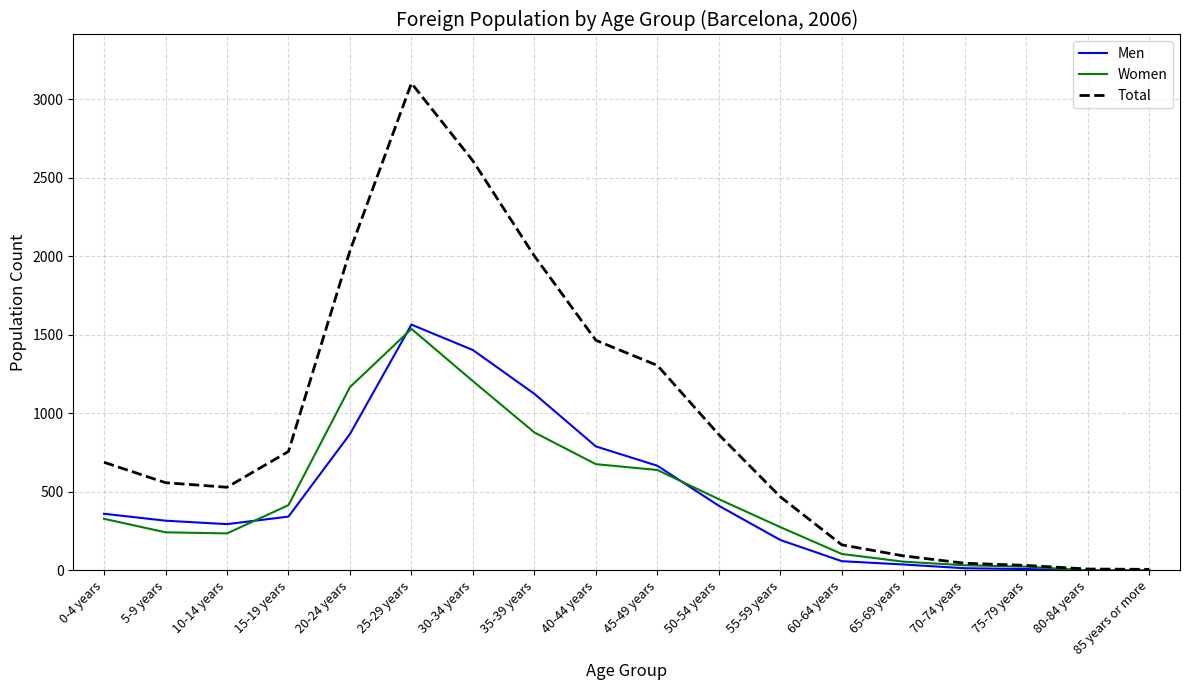

What value does the Women series have at 15-19 years?

415